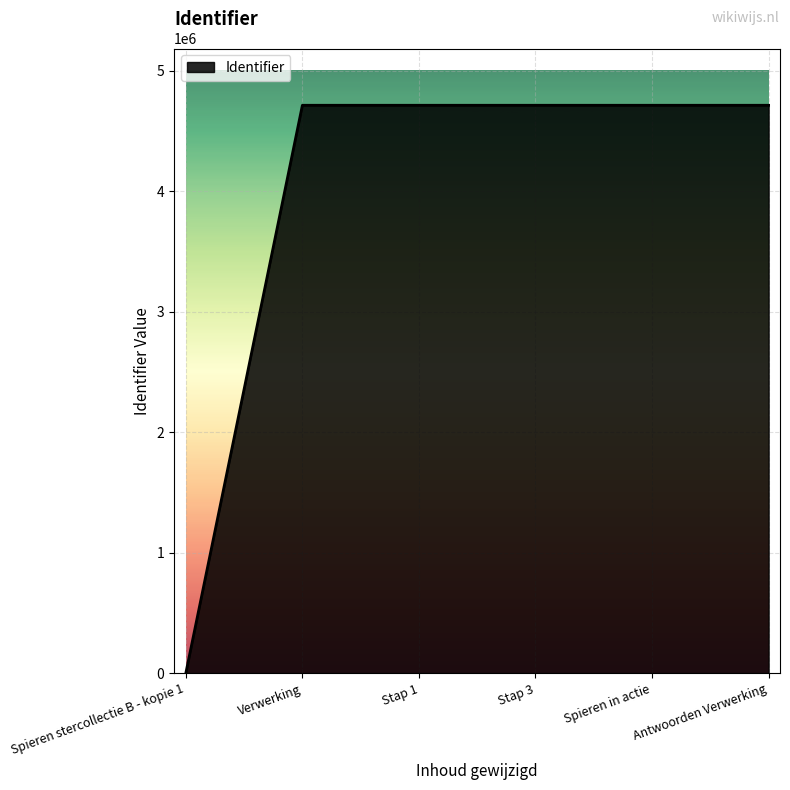

How many lines are shown in the chart?

1